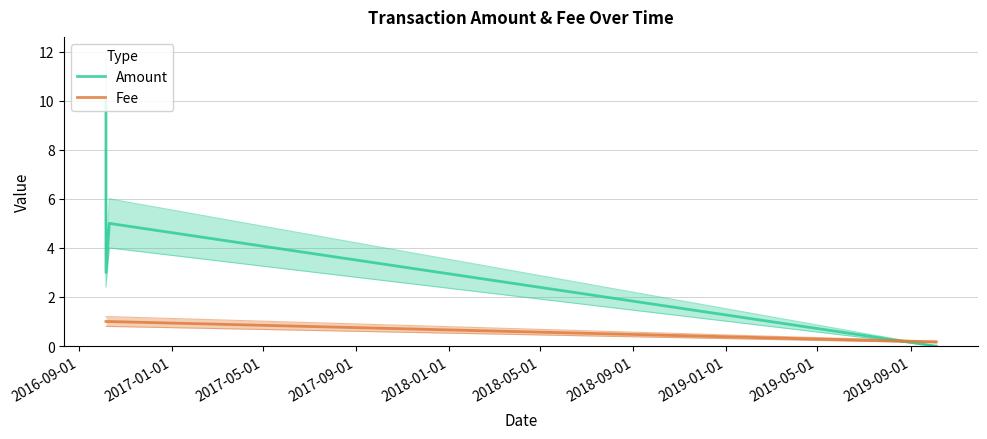

Reading right to left, what are all the values shown in this chart?

Amount: 0.0	0.0	5.0	3.0	5.0	10.0
Fee: 0.2	0.2	1.0	1.0	1.0	1.0